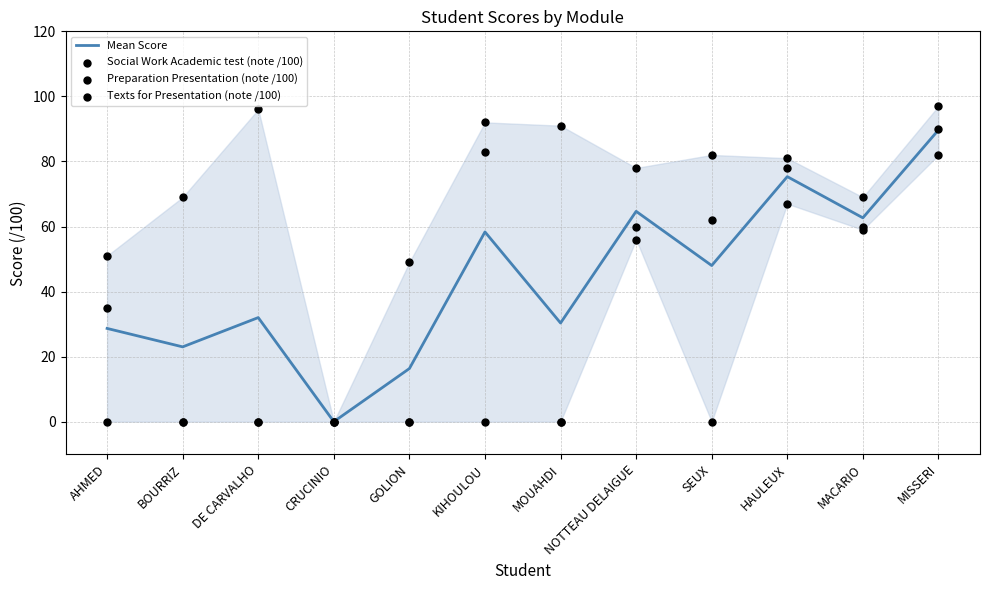

What are all the series names shown in the legend?

Mean Score, Social Work Academic test (note /100), Preparation Presentation (note /100), Texts for Presentation (note /100)